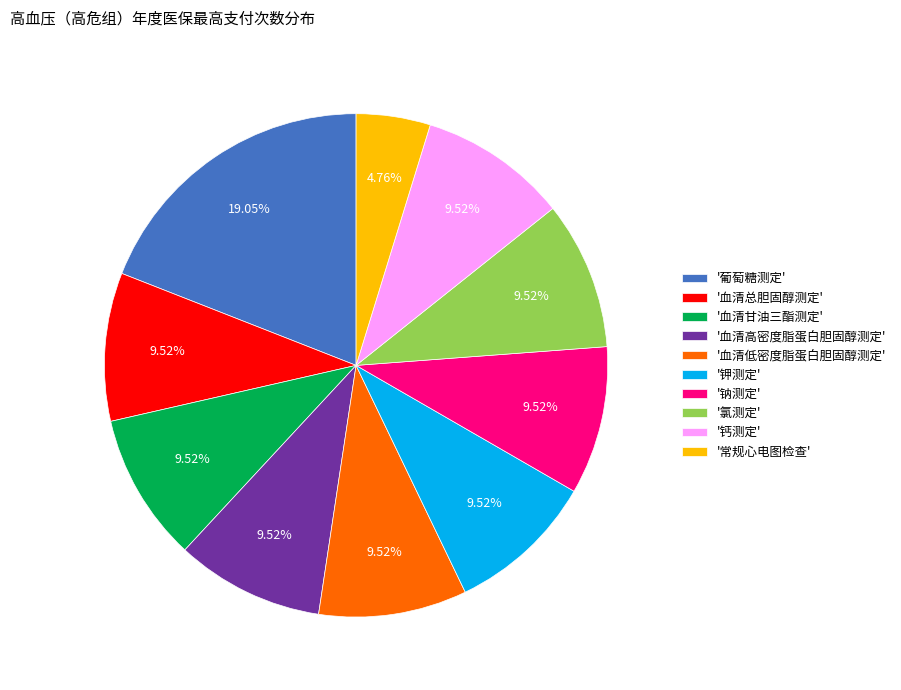

Is there a majority slice in this chart?

No